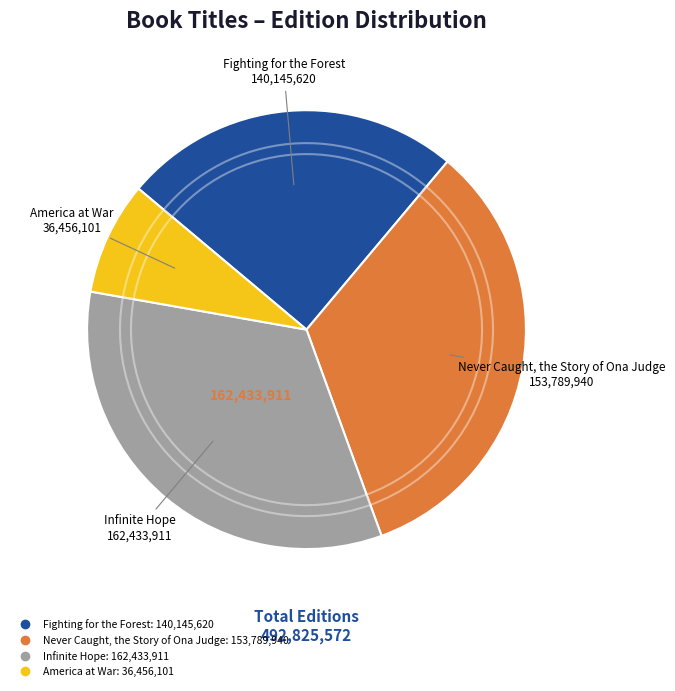

The Infinite Hope slice represents 33% of the pie. True or false?

True